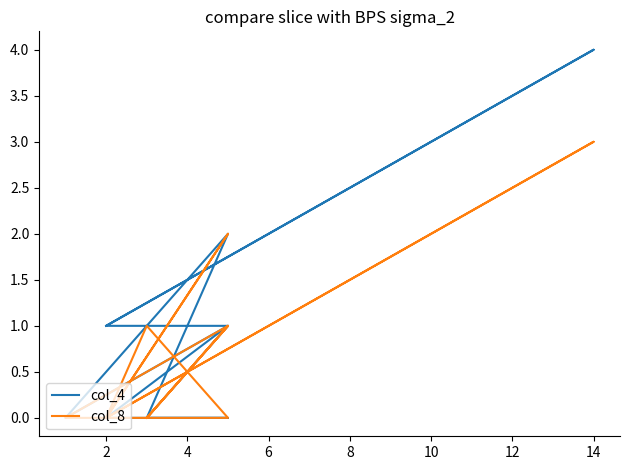

How many col_8 values are between 0 and 1?

10